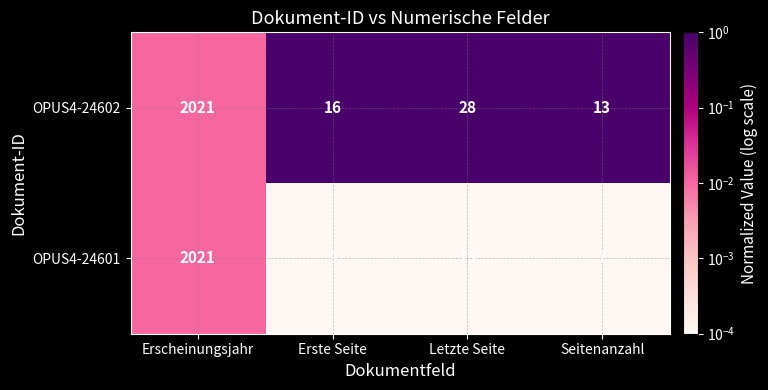

Which label corresponds to the largest value in the chart?

Erscheinungsjahr